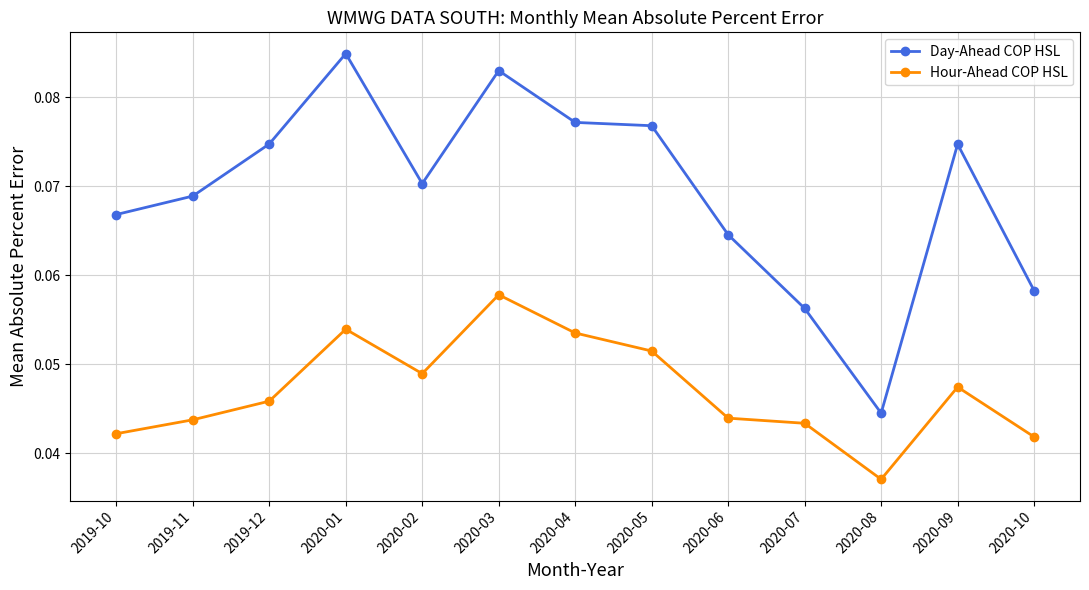

How many distinct data groups are displayed?

2